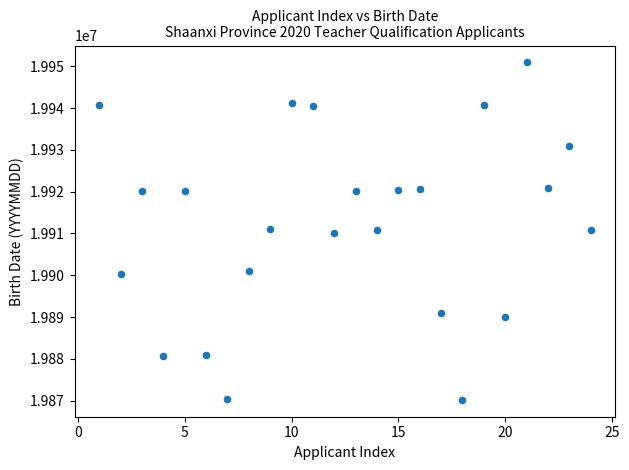

What is the range of X values (max minus min)?

23